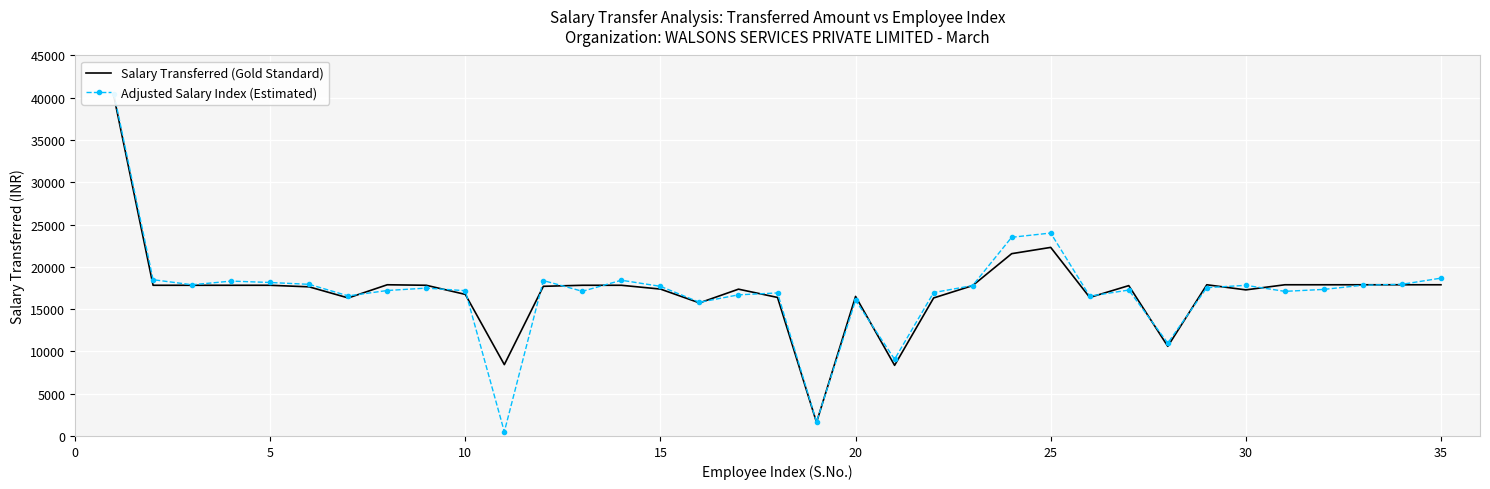

How many times do Salary Transferred (Gold Standard) and Adjusted Salary Index (Estimated) cross each other?

16